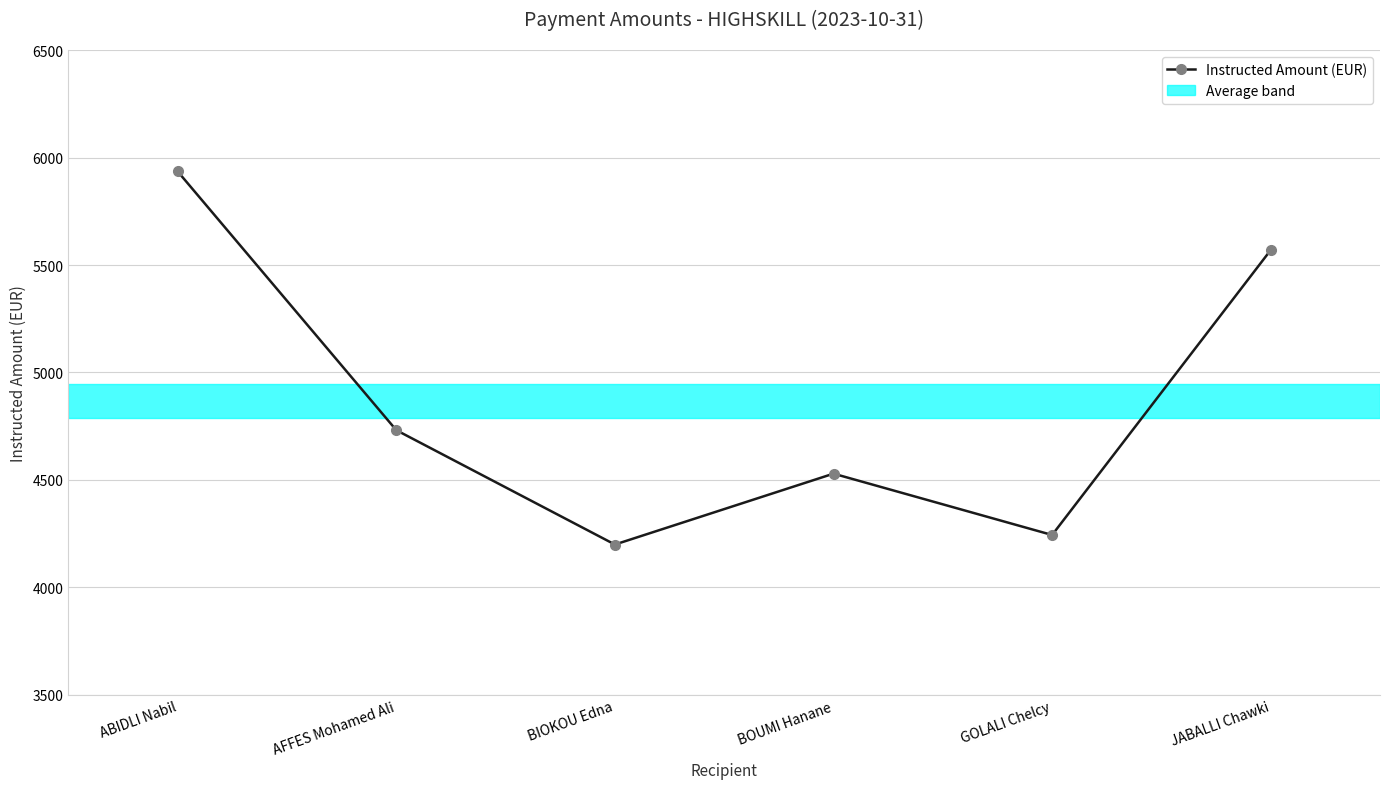

List the labels in order of value, smallest first.

BIOKOU Edna, GOLALI Chelcy, BOUMI Hanane, AFFES Mohamed Ali, JABALLI Chawki, ABIDLI Nabil